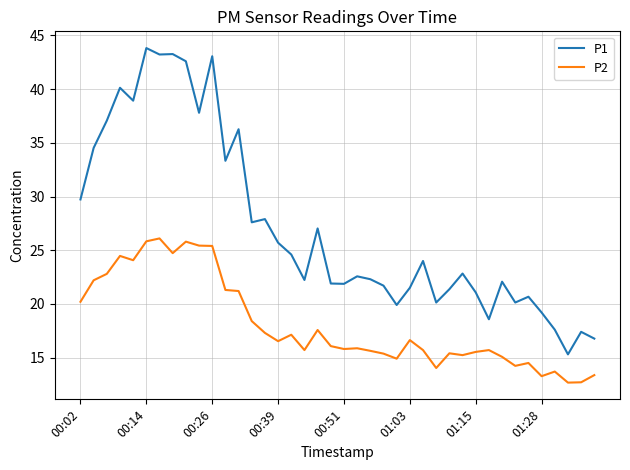

What is the difference between the maximum and minimum values in the P2 series?

13.4